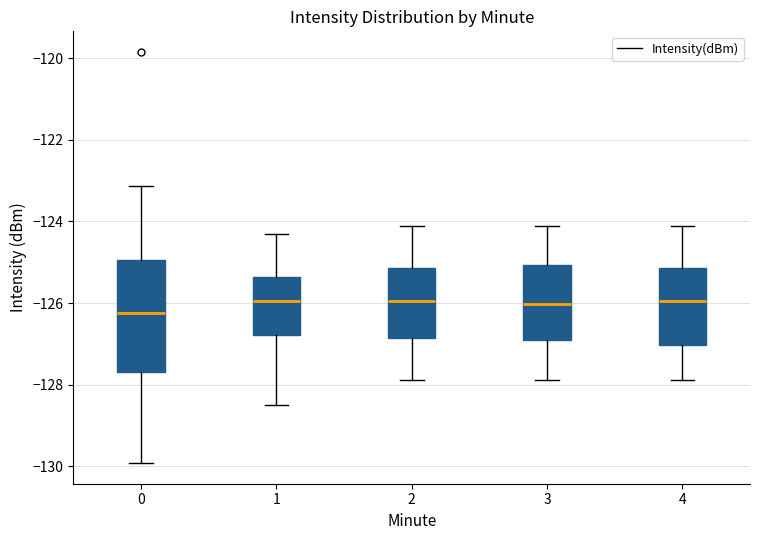

Which box is the tallest, from its lower edge to its upper edge?

0